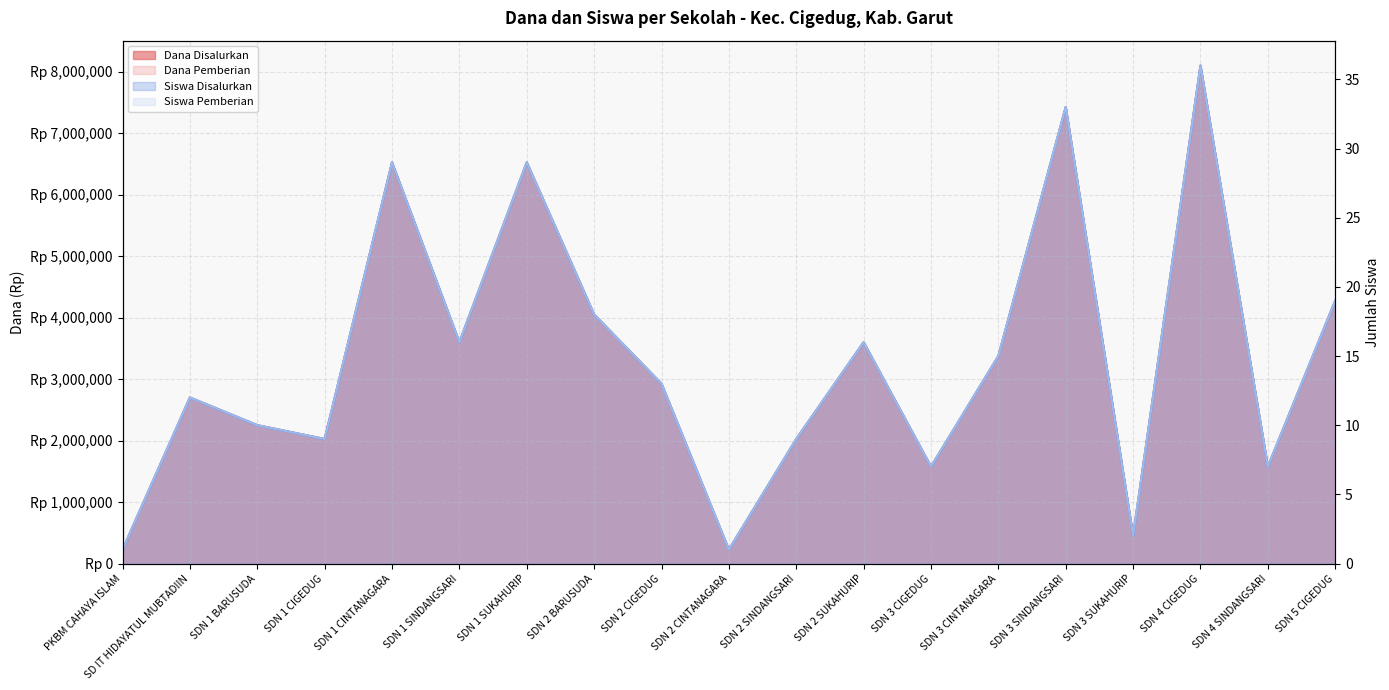

At PKBM CAHAYA ISLAM, list the series in order from smallest to largest.

Siswa Disalurkan, Siswa Pemberian, Dana Disalurkan, Dana Pemberian